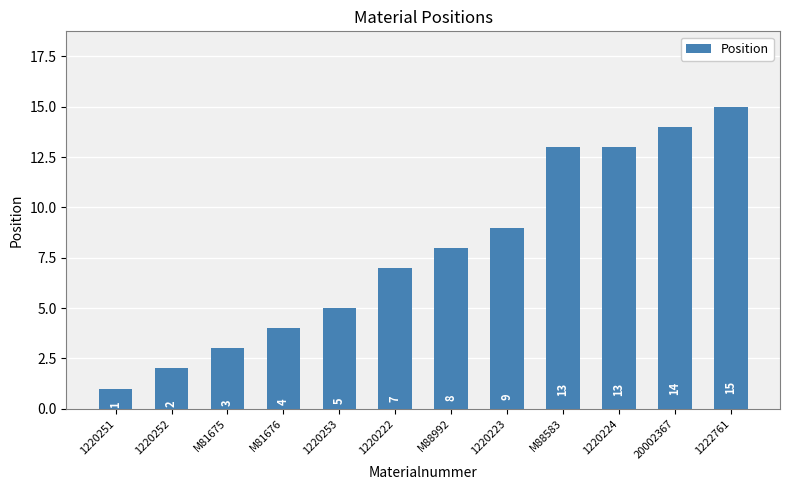

What is the difference between the values at 1220224 and M81676?

9